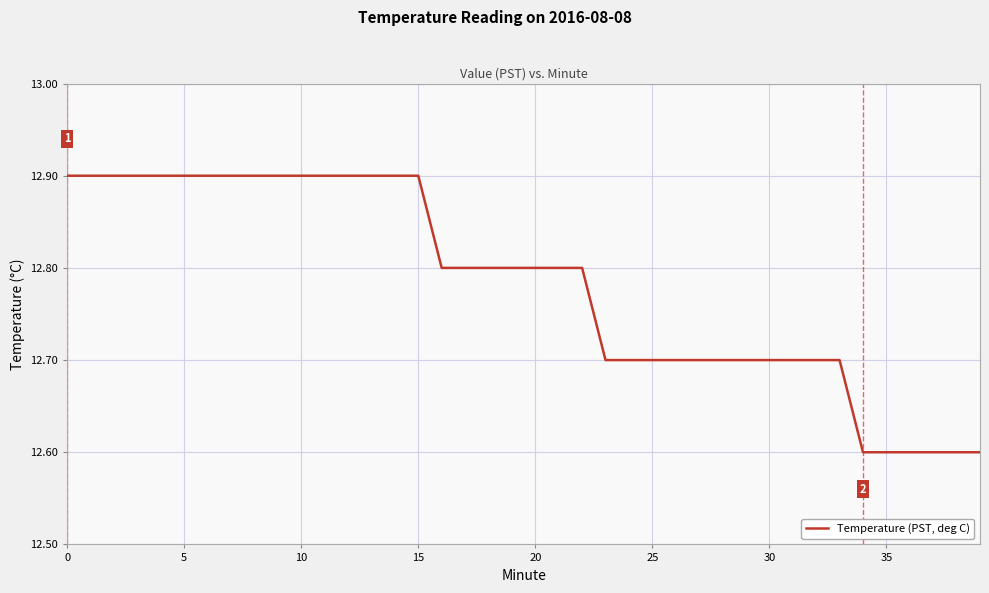

What is the minimum value shown in the chart?

12.6